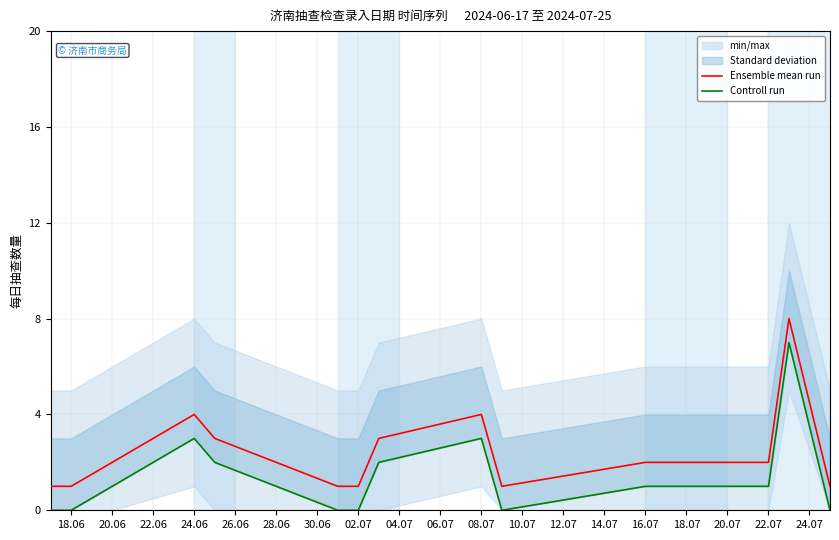

The value of Ensemble mean run at 16.07 is 1. True or false?

False